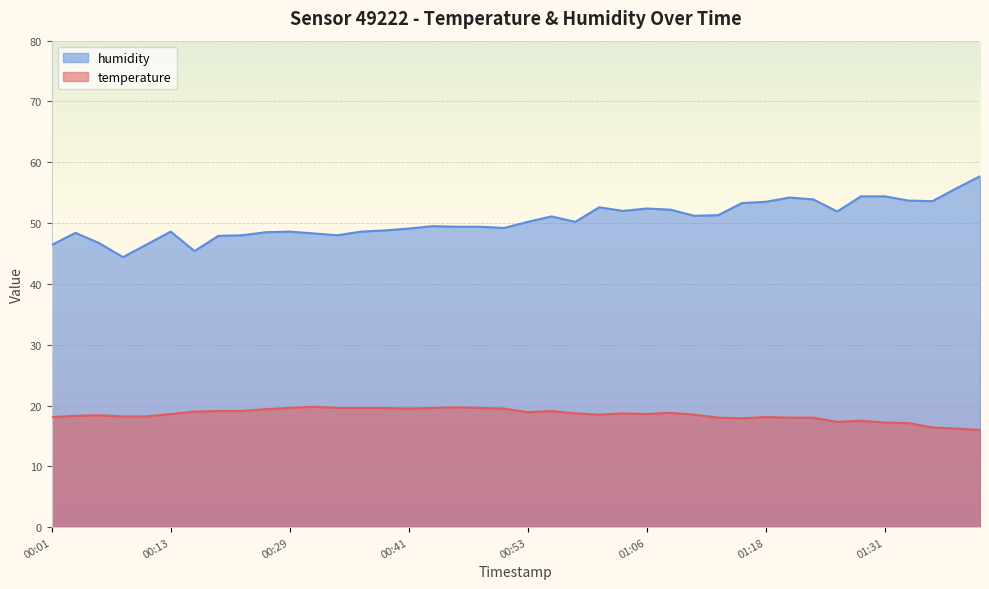

What is the average value of the humidity series?

50.5